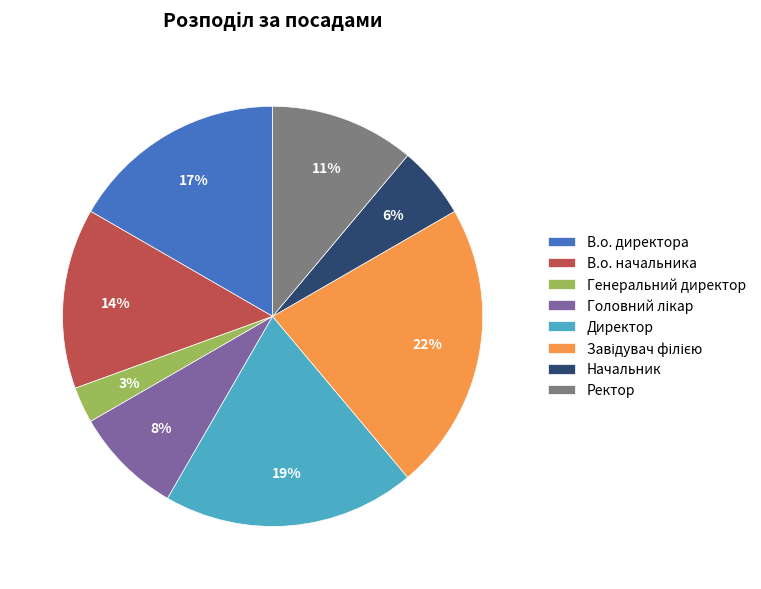

To the nearest percent, what is the difference between the Ректор and Генеральний директор slice percentages?

8%